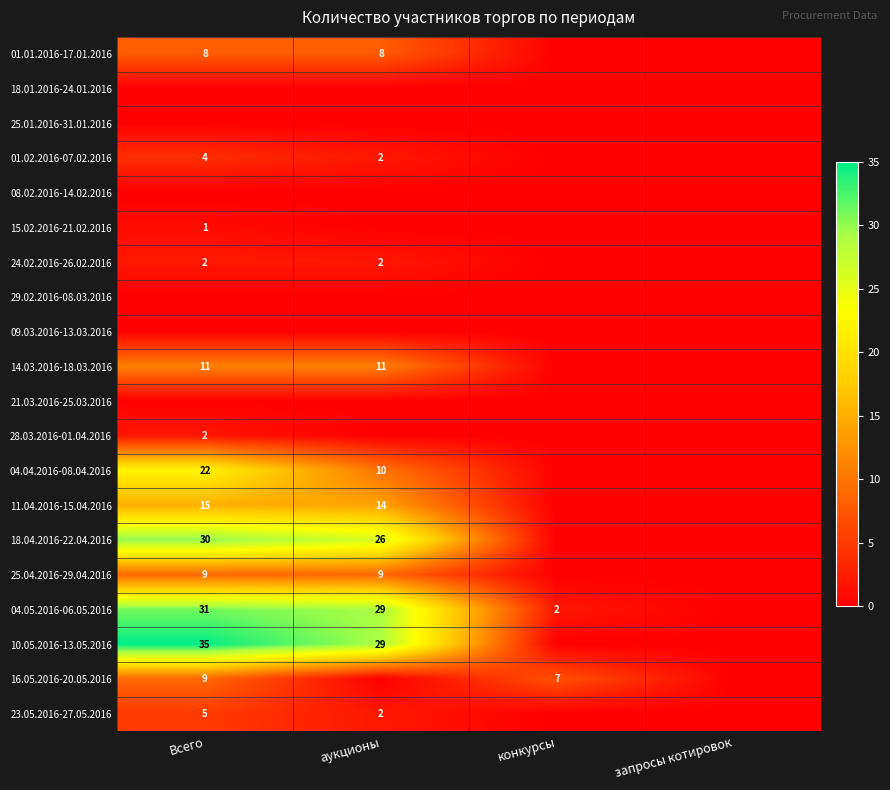

True or false: 04.04.2016-08.04.2016 has a value of 22 at Всего.

True